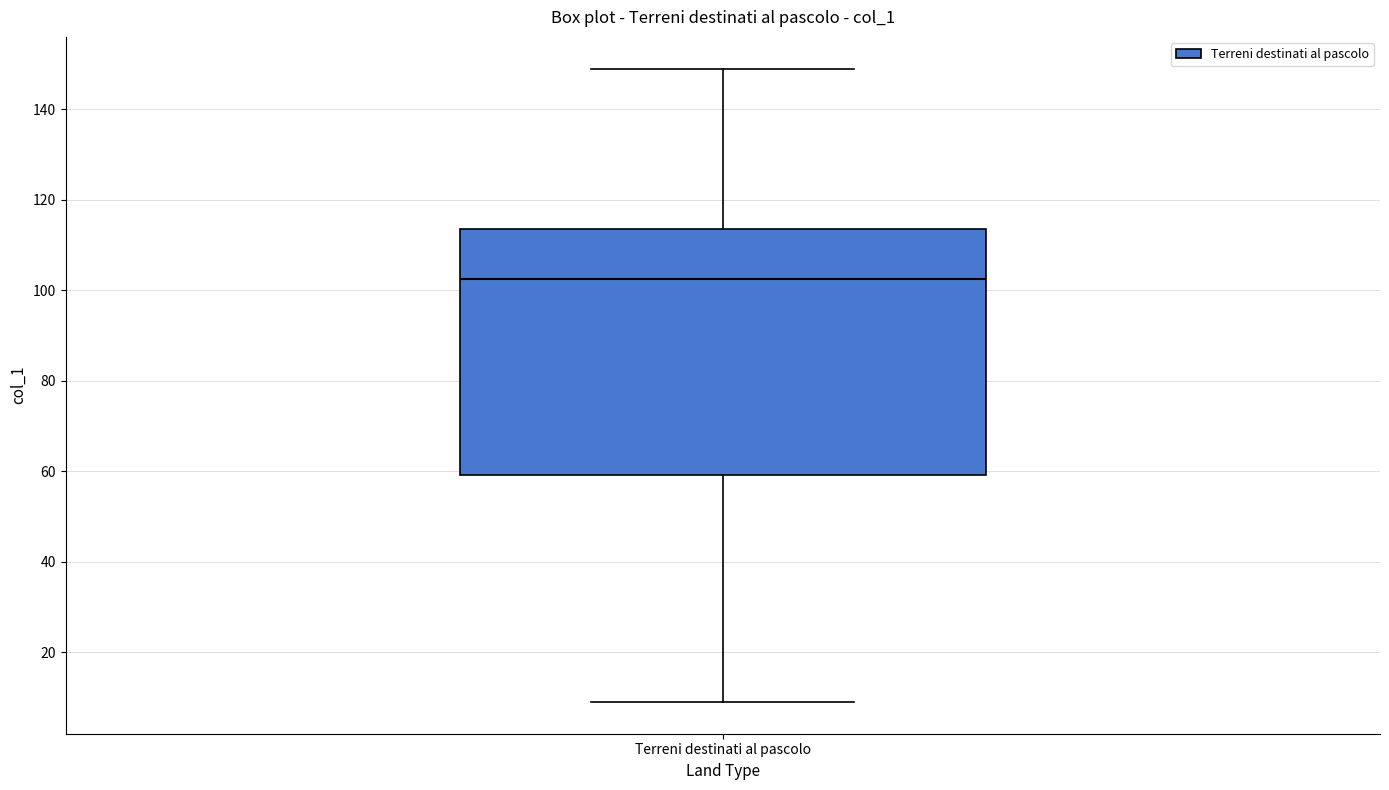

Transcribe this box plot: give where the median line is, the range the box spans, and where the two whiskers end, as read against the y-axis. The values are not printed on the chart, so give them approximately, as read against the axis.

median 102, box 60 to 114, whiskers 10 to 150